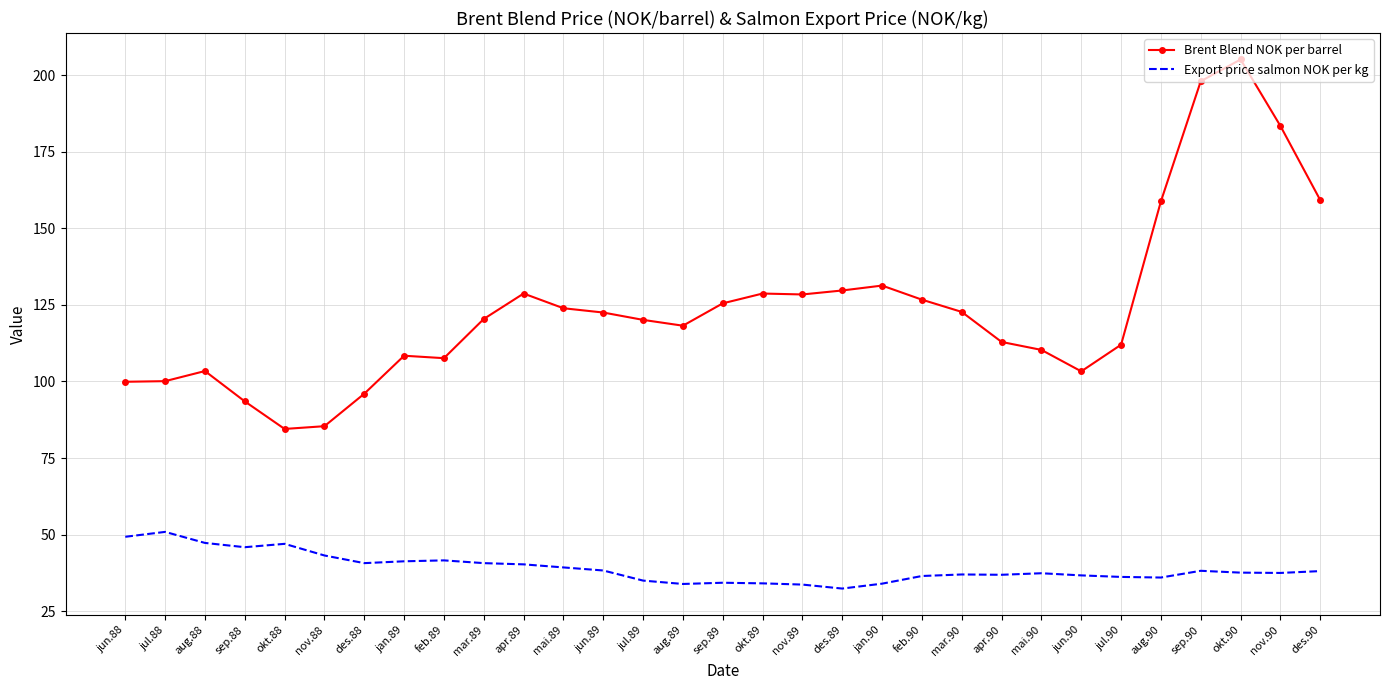

Is it true that Export price salmon NOK per kg equals 41.6 at feb.89?

True